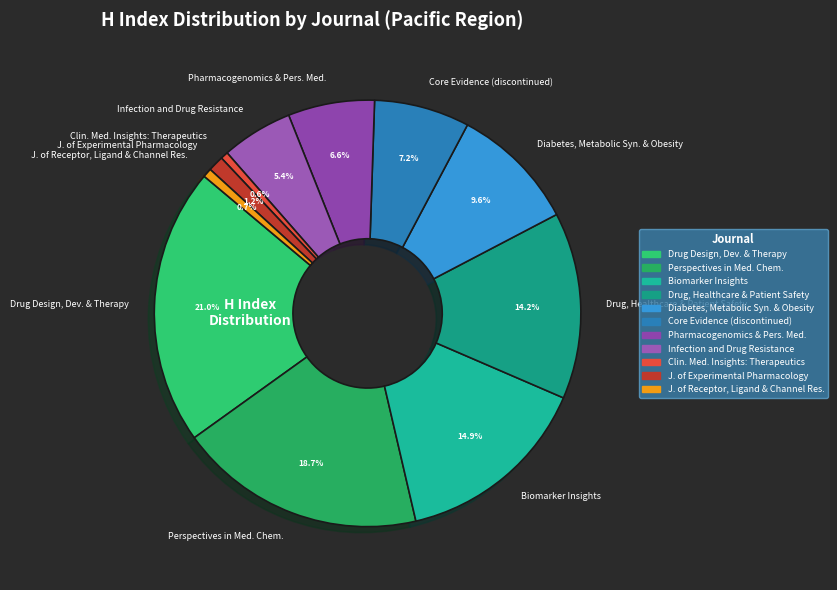

Does any single category account for the majority?

No